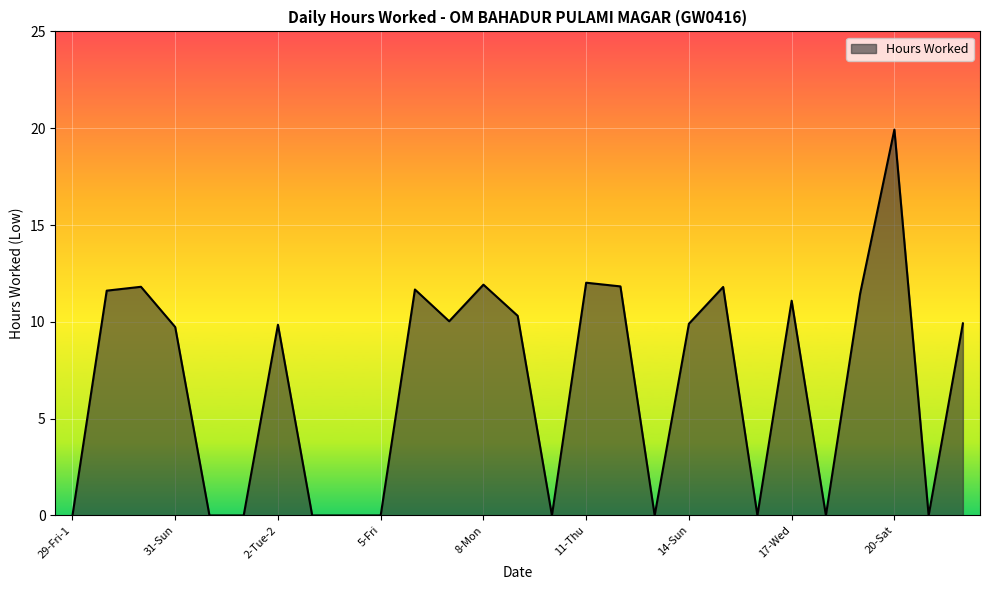

Which category has the lowest value across all series?

29-Fri-1